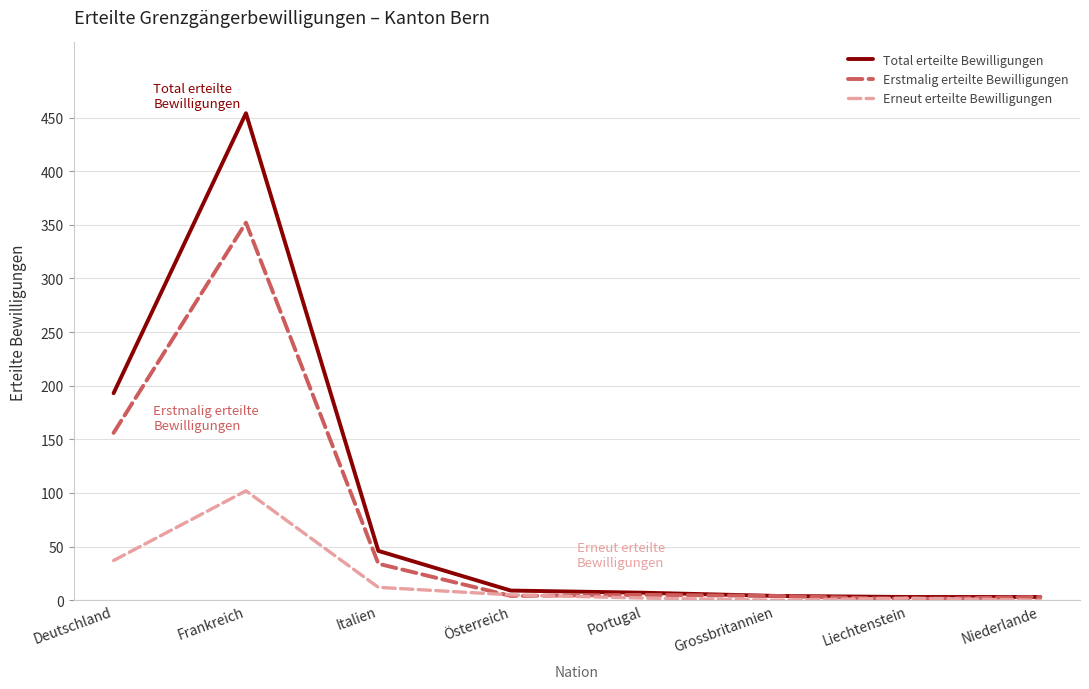

Is the value of Total erteilte Bewilligungen at Italien greater than the value of Erneut erteilte Bewilligungen at Grossbritannien?

Yes